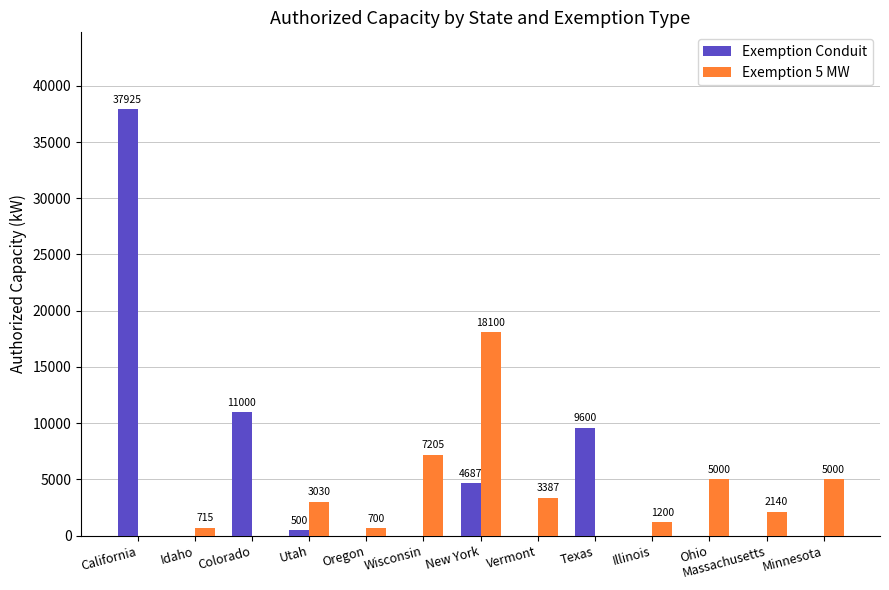

What is the spread (max minus min) of values at New York?

13413